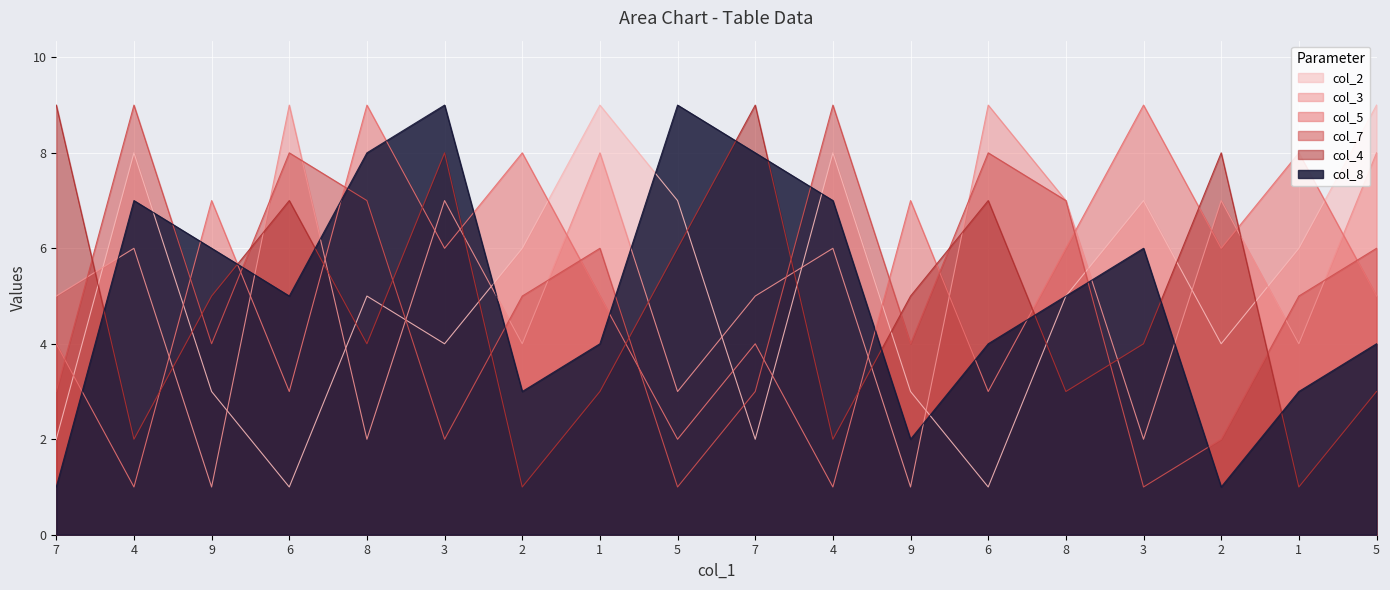

What is the difference between the maximum and second lowest values in the col_3 series?

8